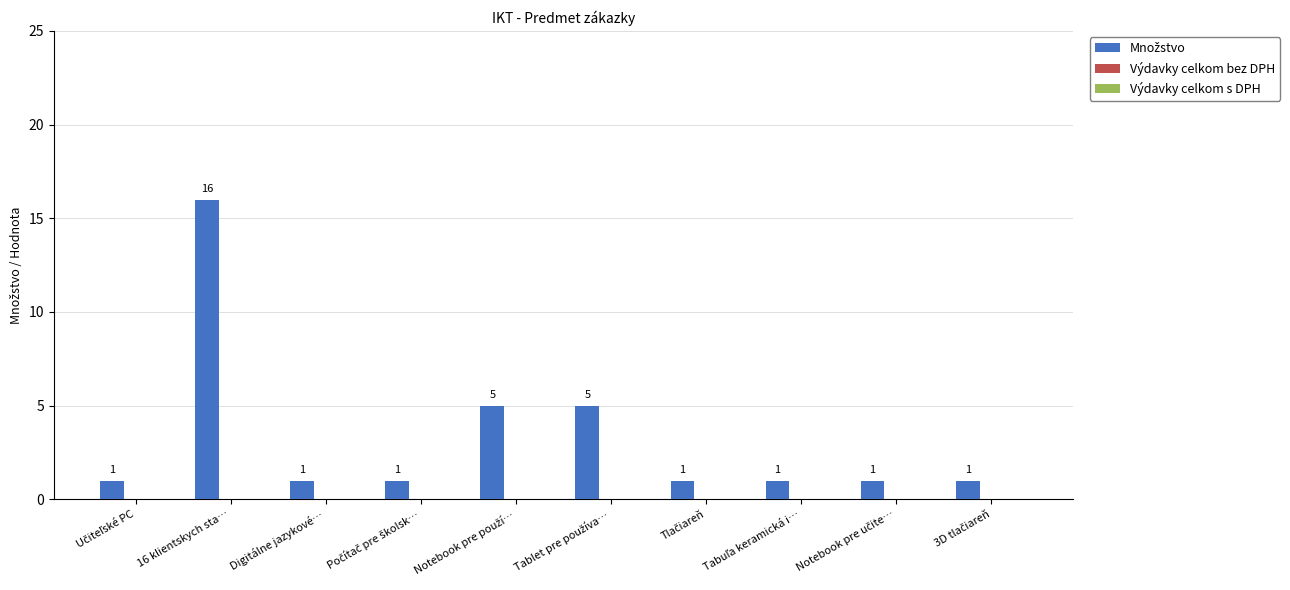

What is the label of the 2nd bar from the left?

16 klientskych sta…